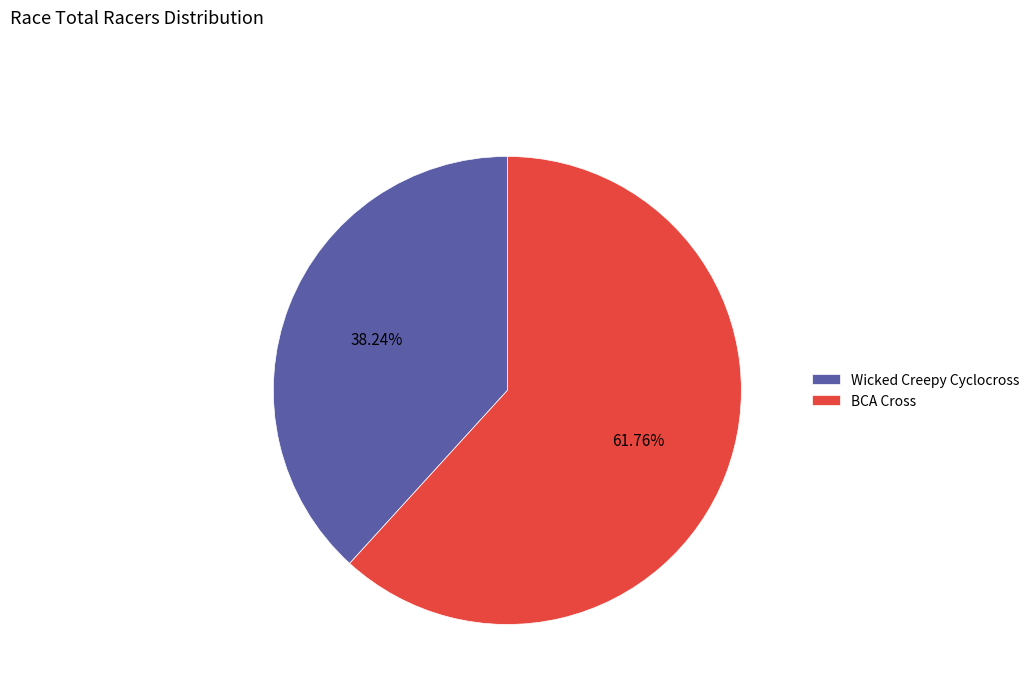

How many slices are in this pie chart?

2